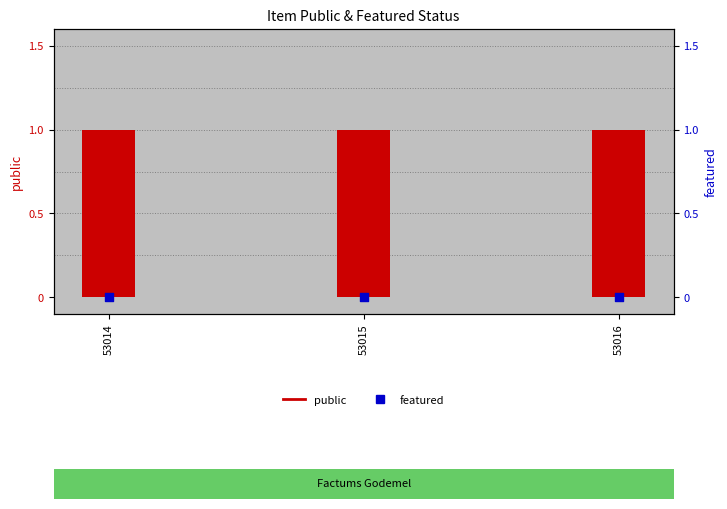

Which series has the largest total across all categories?

public